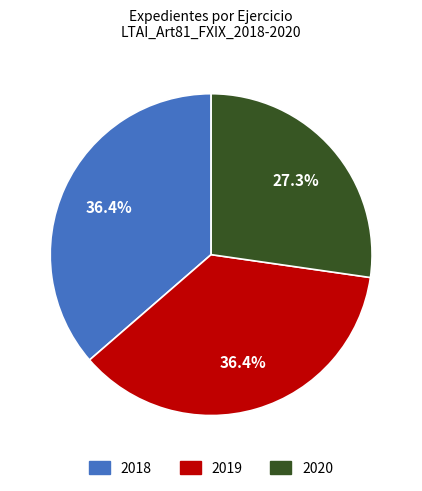

To the nearest percent, what is the difference between the 2018 and 2020 slice percentages?

9%